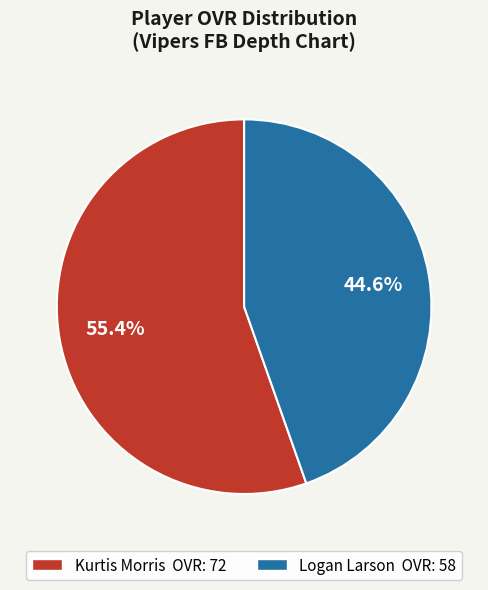

Between Kurtis Morris and Logan Larson, which is larger?

Kurtis Morris